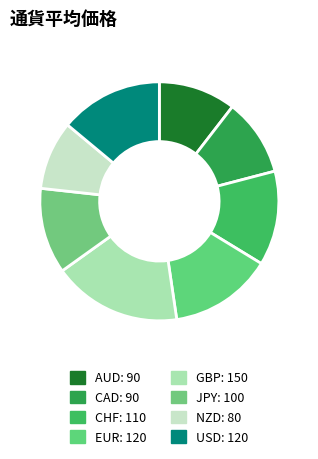

Count the number of slices in the pie.

8